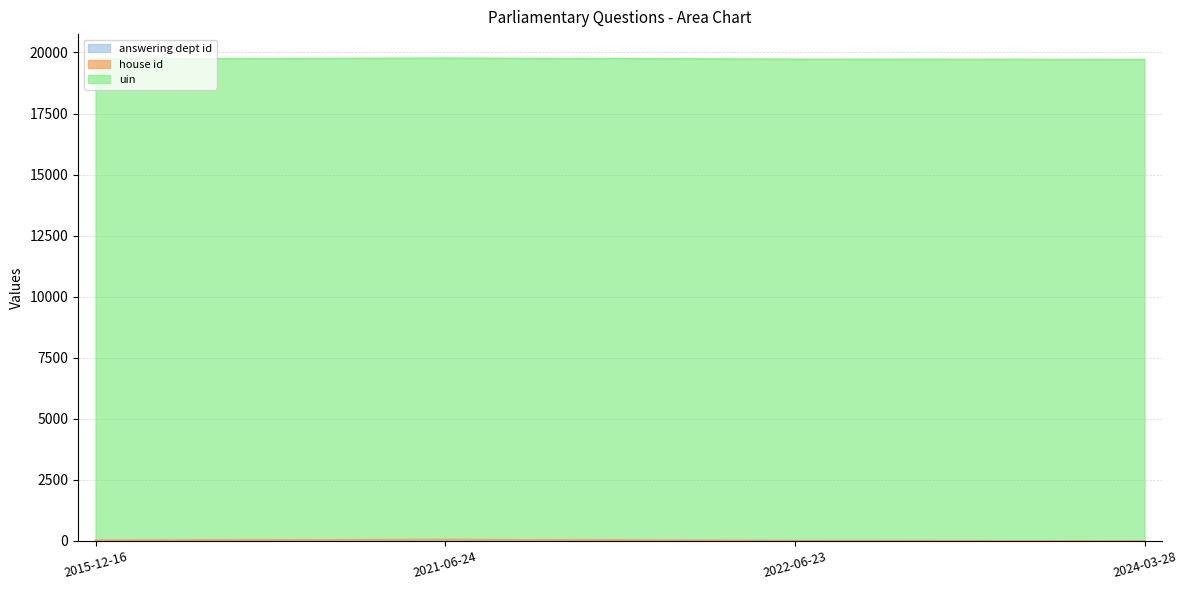

Which series has the largest total across all categories?

uin